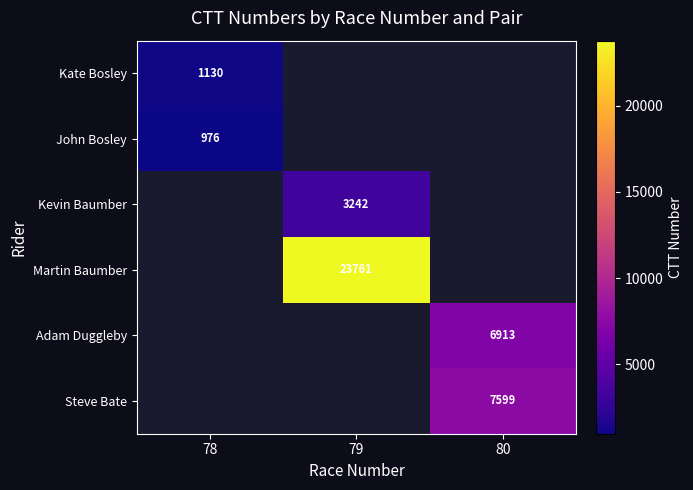

Which category has the lowest value across all series?

79